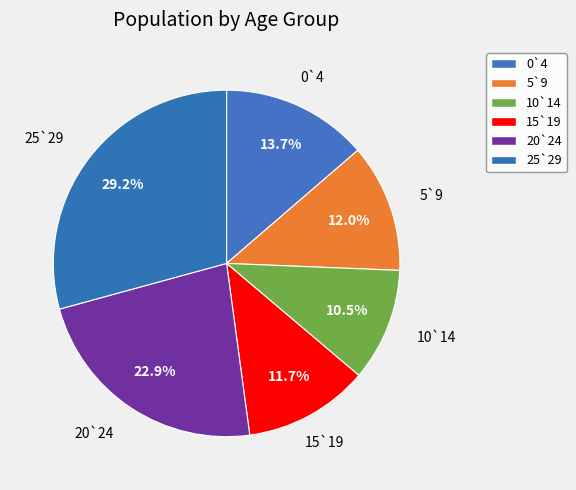

Which has a higher value, 15`19 or 20`24?

20`24